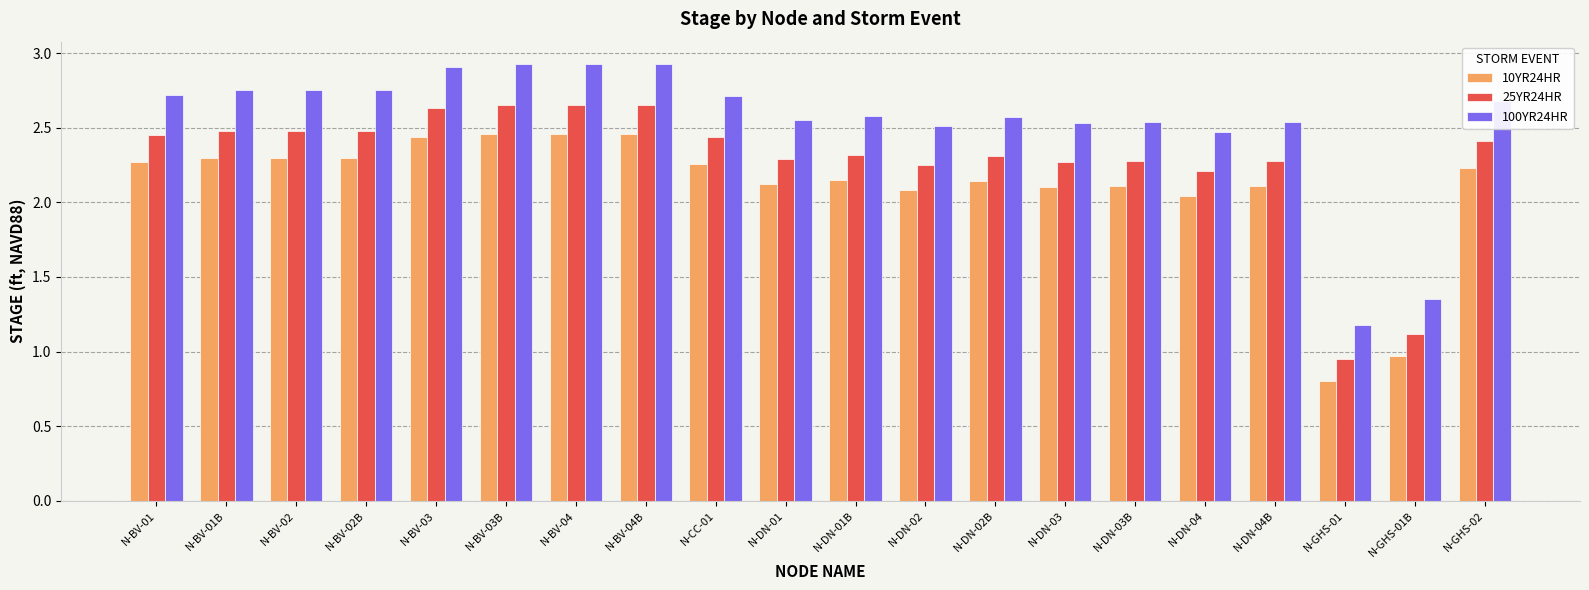

The 10YR24HR series shows 2.3 at N-BV-01. True or false?

True